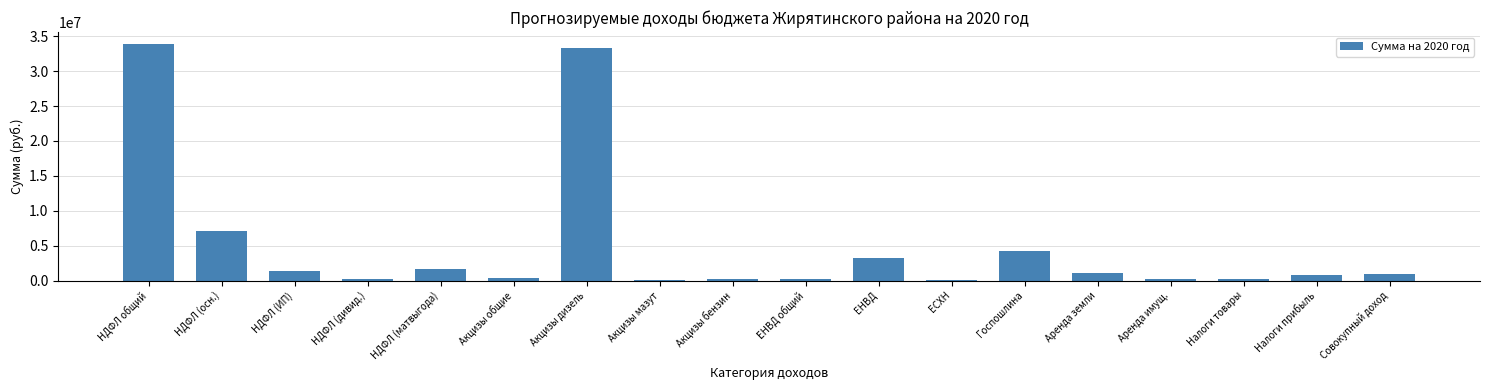

The value at НДФЛ (матвыгода) is 2830852. True or false?

False